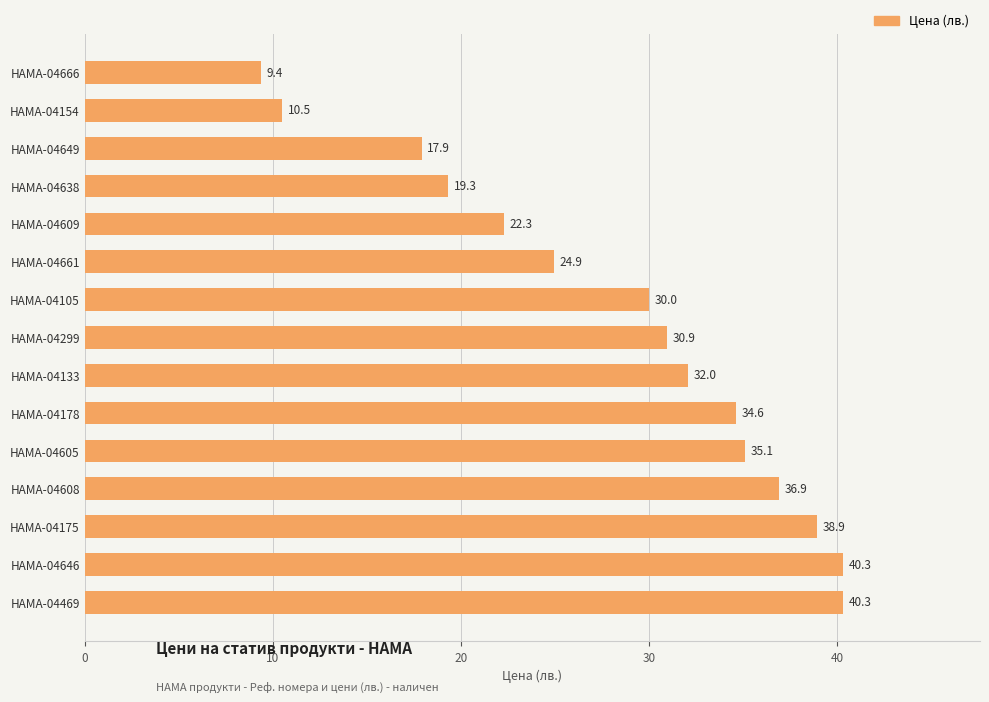

Reading top to bottom, list all the values displayed in this chart.

9.4	10.5	17.9	19.3	22.3	24.9	30.0	30.9	32.0	34.6	35.1	36.9	38.9	40.3	40.3